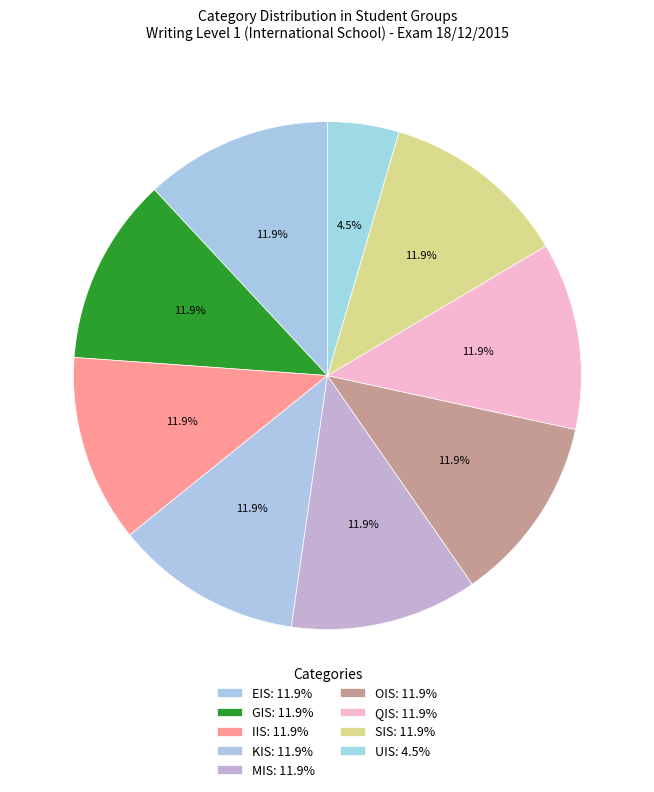

Do OIS and UIS together represent more than half of the pie?

No